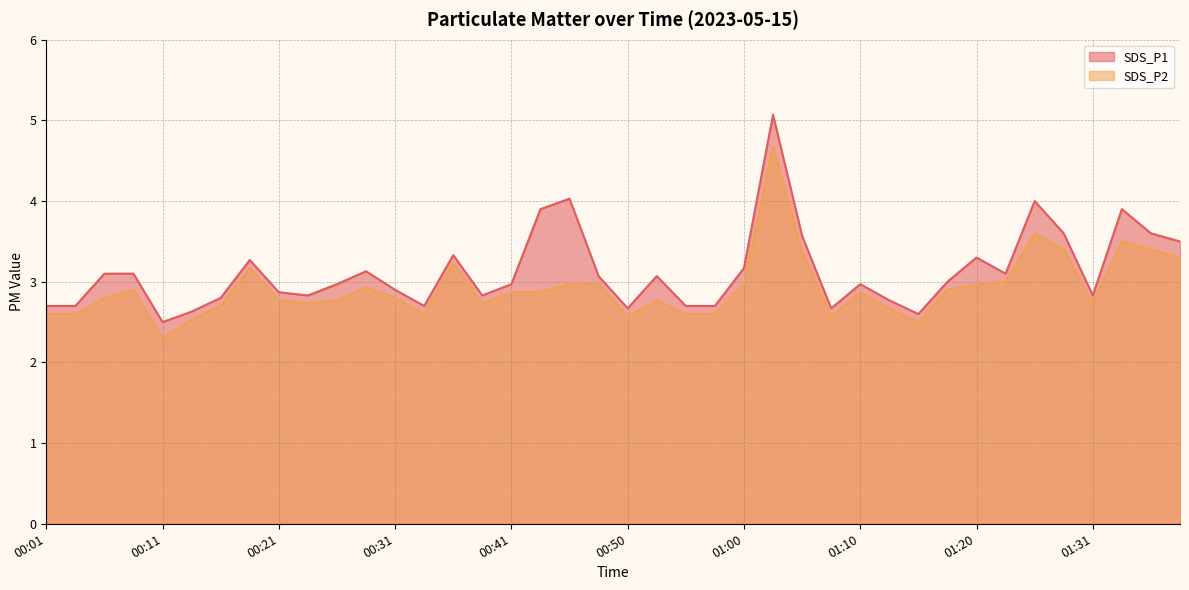

What is the difference between the second highest and second lowest values in the SDS_P2 series?

1.1